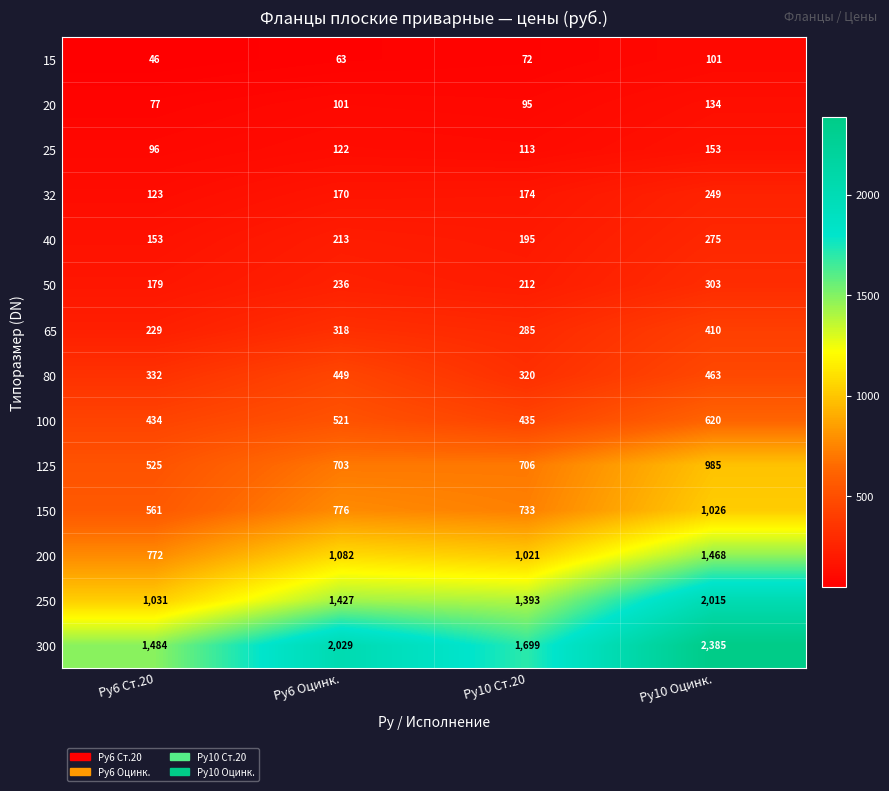

The 80 series shows 421 at Ру10 Ст.20. True or false?

False